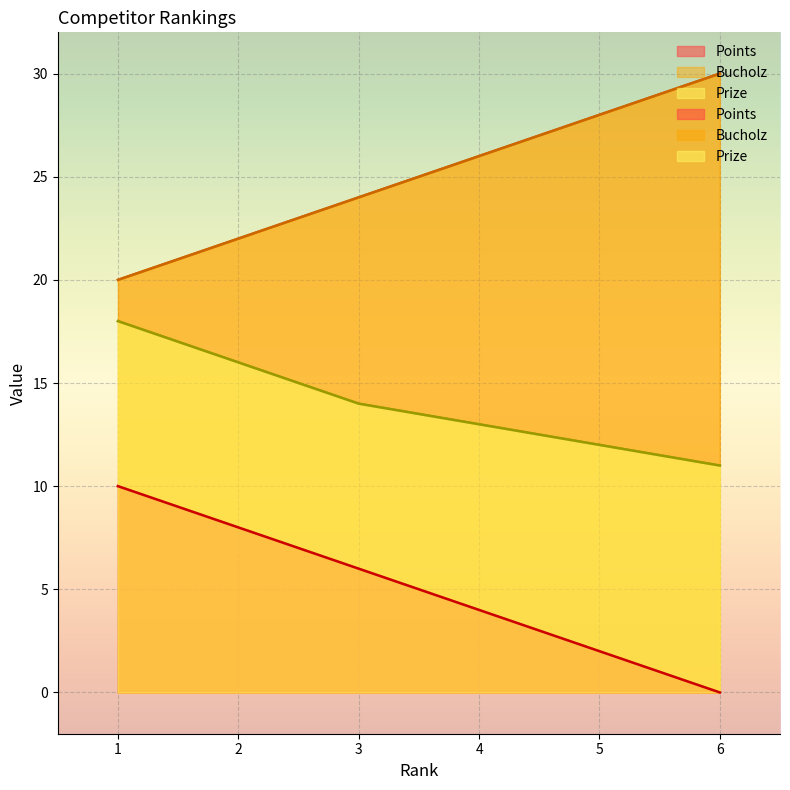

The Bucholz series shows 7 at 5. True or false?

False